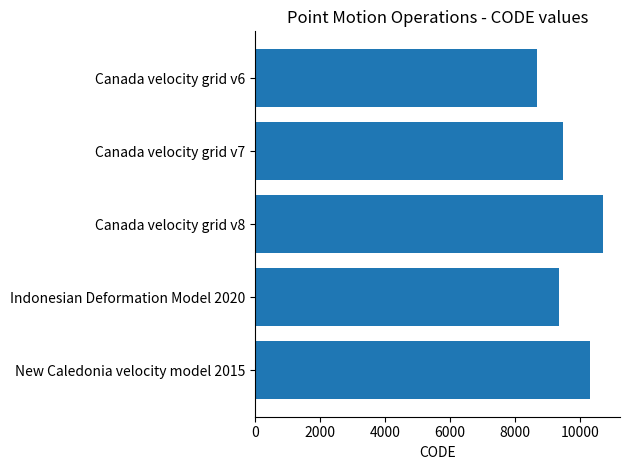

What is the difference between the values at Canada velocity grid v6 and Indonesian Deformation Model 2020?

699